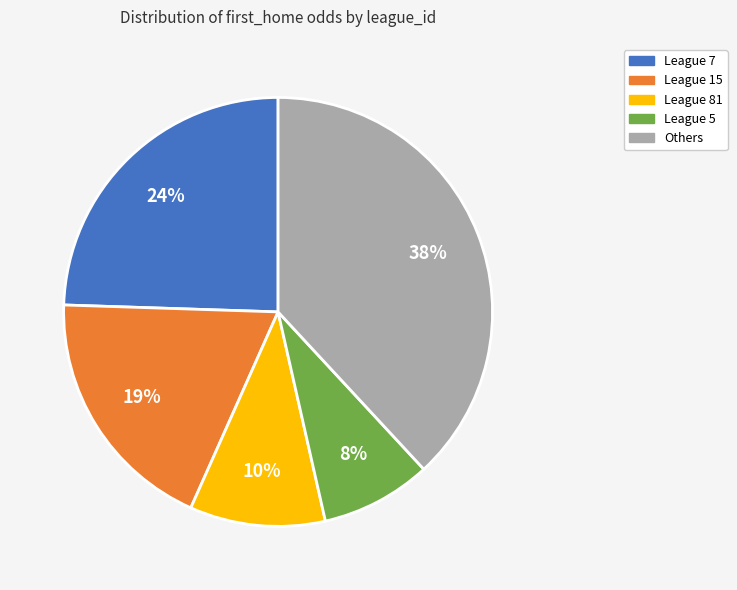

To the nearest percent, what is the difference between the largest and smallest slice percentages?

30%